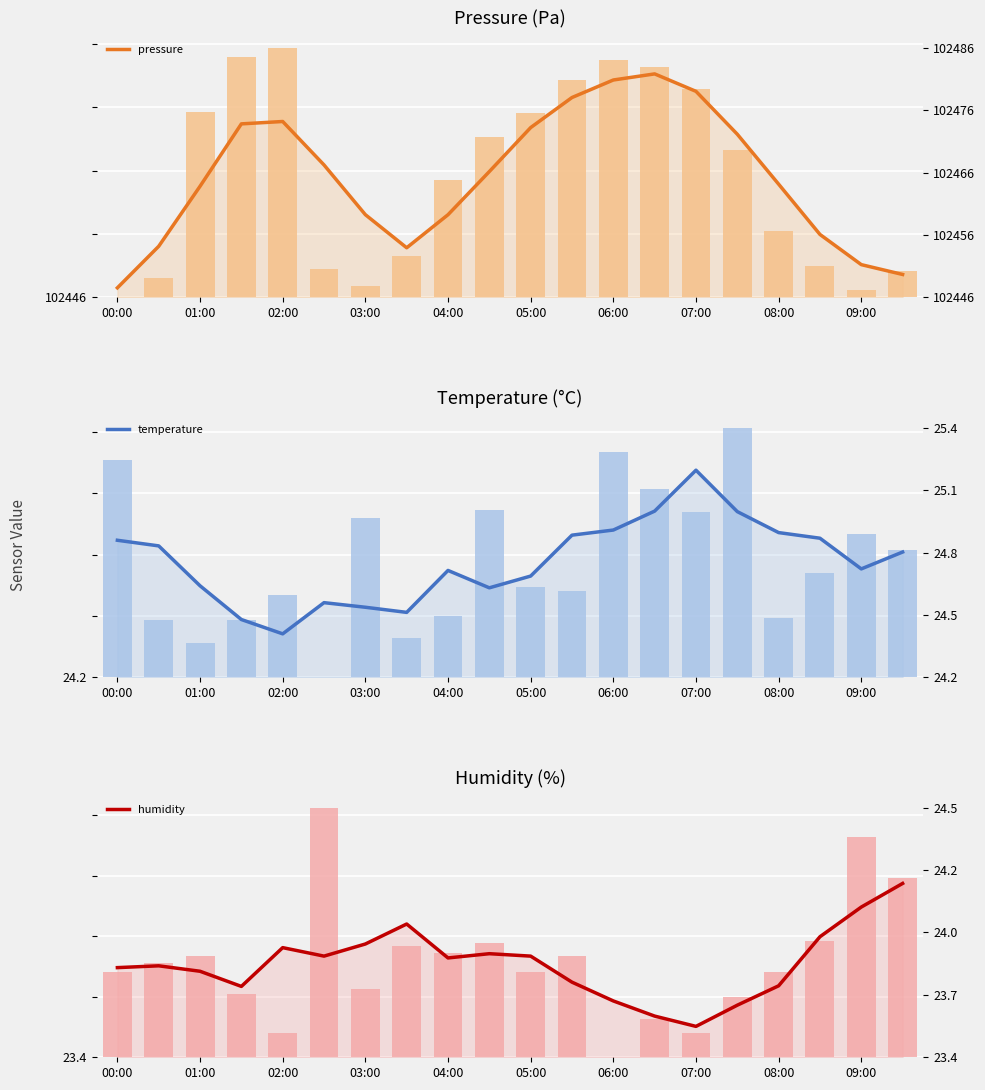

What is the difference between the highest and lowest values at 00:00?

1.1